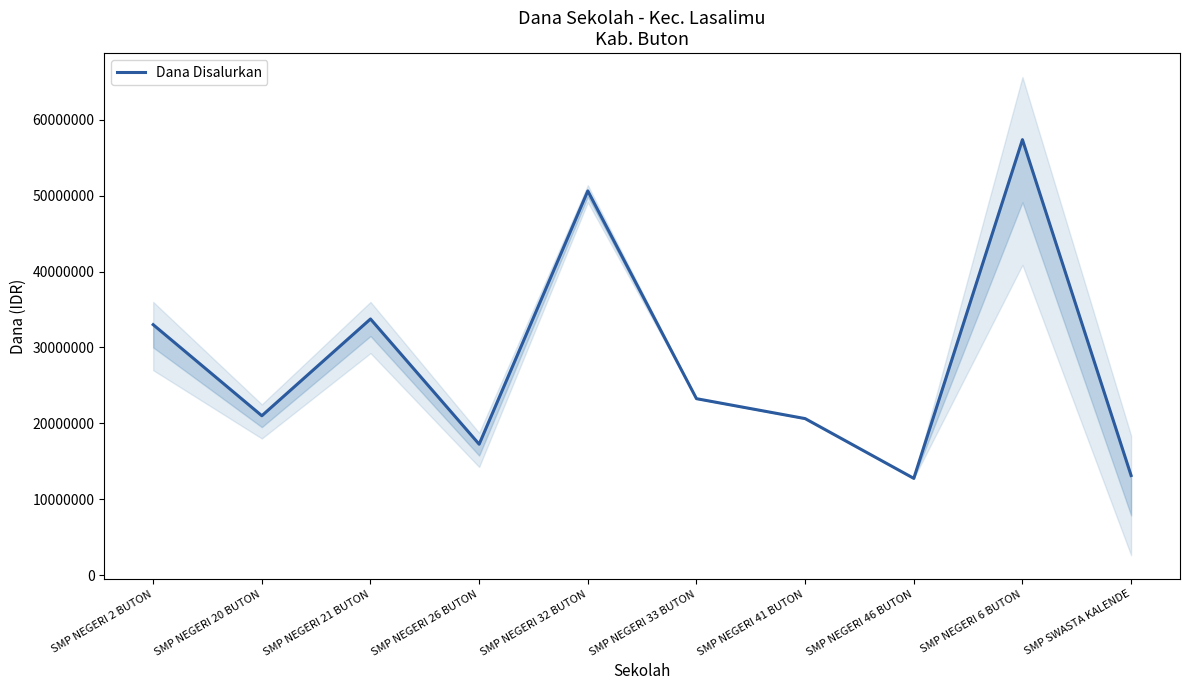

True or false: the data shows 21000000 at SMP NEGERI 20 BUTON.

True